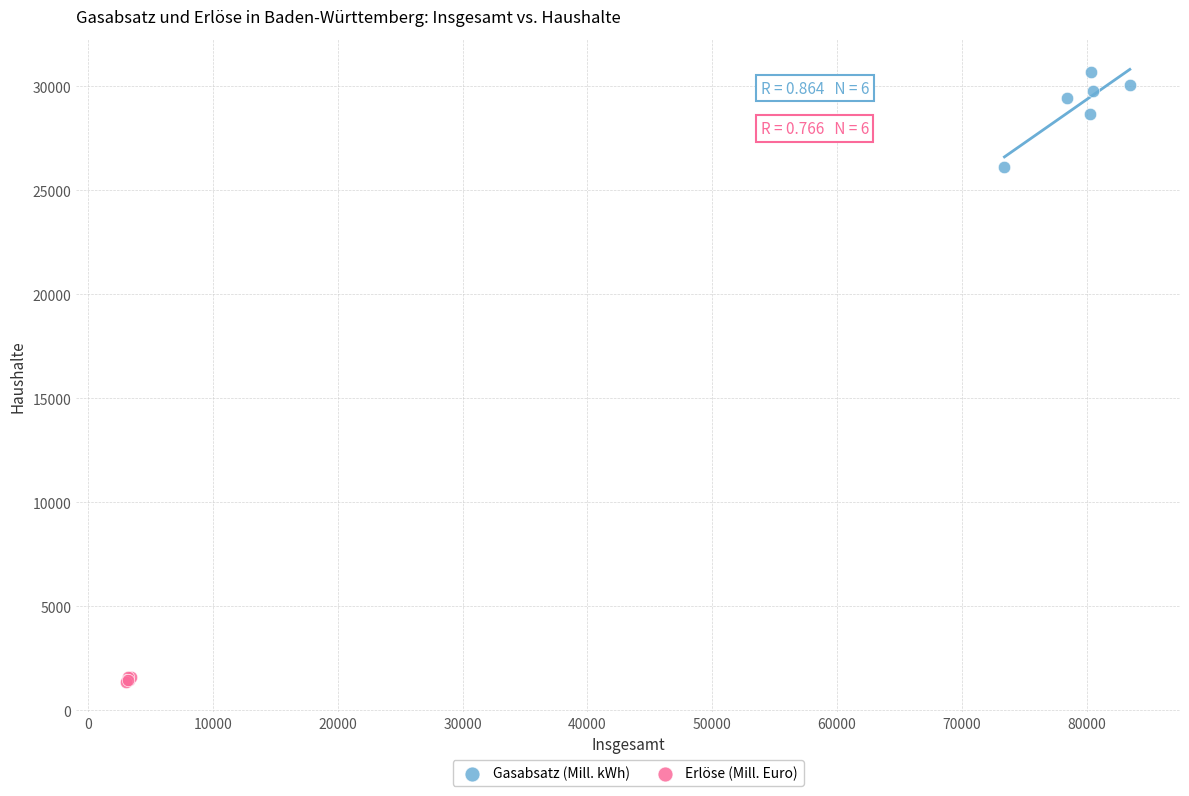

Which series reaches the minimum Y coordinate?

Erlöse (Mill. Euro)